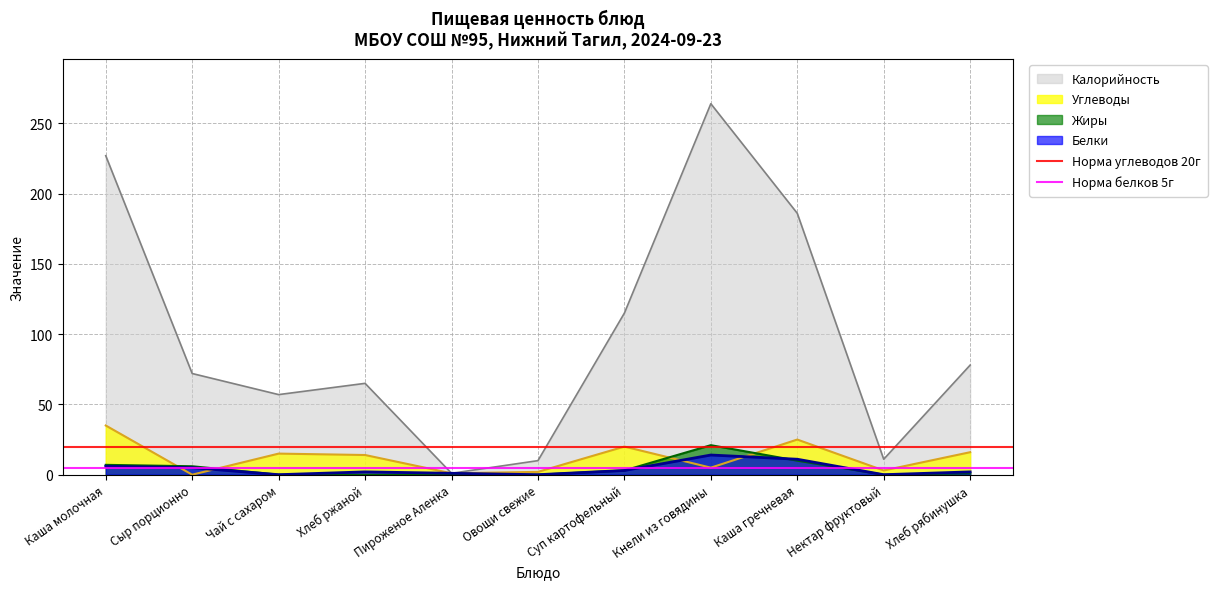

What is the maximum value for Углеводы?

35